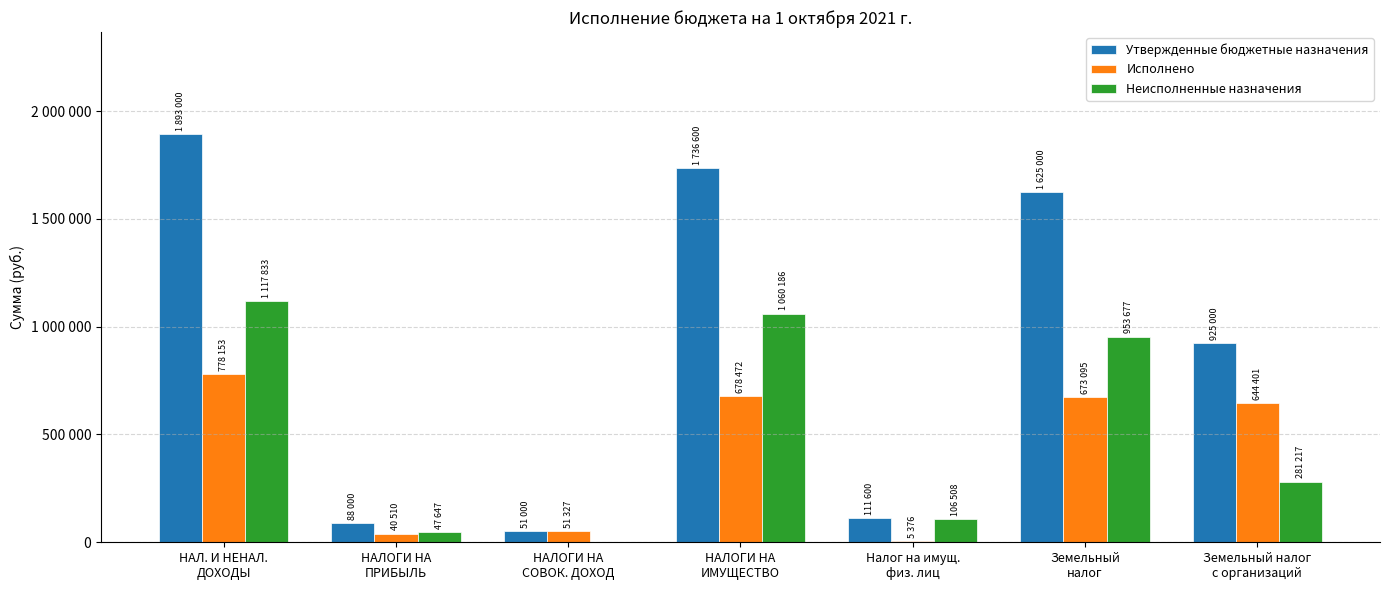

Reading left to right, transcribe all the data shown in this chart.

Утвержденные бюджетные назначения: НАЛ. И НЕНАЛ.
ДОХОДЫ=1893000.0	НАЛОГИ НА
ПРИБЫЛЬ=88000.0	НАЛОГИ НА
СОВОК. ДОХОД=51000.0	НАЛОГИ НА
ИМУЩЕСТВО=1736600.0	Налог на имущ.
физ. лиц=111600.0	Земельный
налог=1625000.0	Земельный налог
с организаций=925000.0
Исполнено: НАЛ. И НЕНАЛ.
ДОХОДЫ=778153.7	НАЛОГИ НА
ПРИБЫЛЬ=40510.2	НАЛОГИ НА
СОВОК. ДОХОД=51327.1	НАЛОГИ НА
ИМУЩЕСТВО=678472.2	Налог на имущ.
физ. лиц=5376.8	Земельный
налог=673095.5	Земельный налог
с организаций=644401.9
Неисполненные назначения: НАЛ. И НЕНАЛ.
ДОХОДЫ=1117833.4	НАЛОГИ НА
ПРИБЫЛЬ=47647.2	НАЛОГИ НА
СОВОК. ДОХОД=0.0	НАЛОГИ НА
ИМУЩЕСТВО=1060186.3	Налог на имущ.
физ. лиц=106508.4	Земельный
налог=953677.9	Земельный налог
с организаций=281217.0